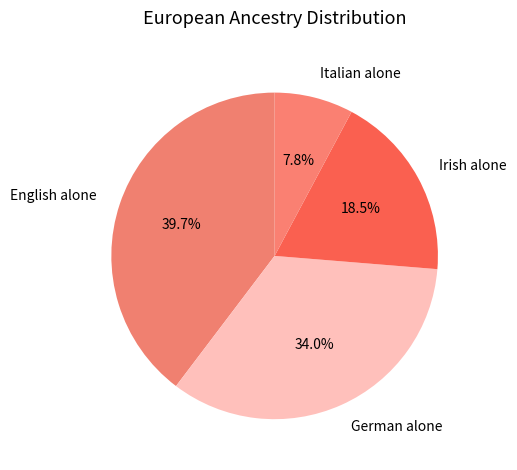

Count the number of slices in the pie.

4